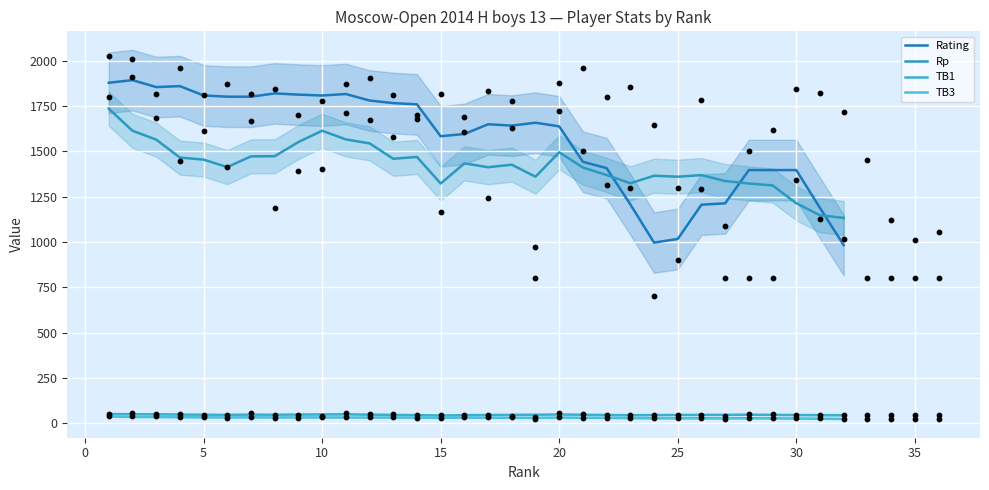

At how many categories does at least one series exceed 177?

32